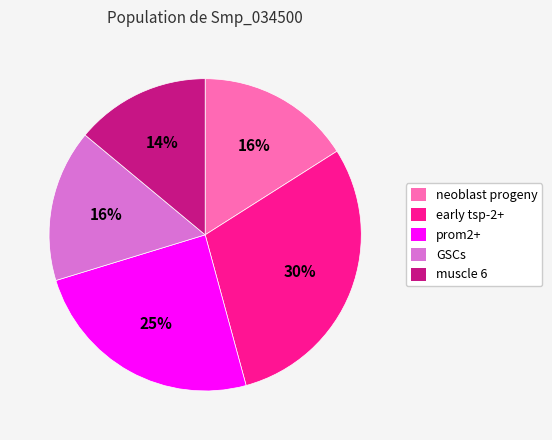

True or false: prom2+ accounts for 10% of the total.

False